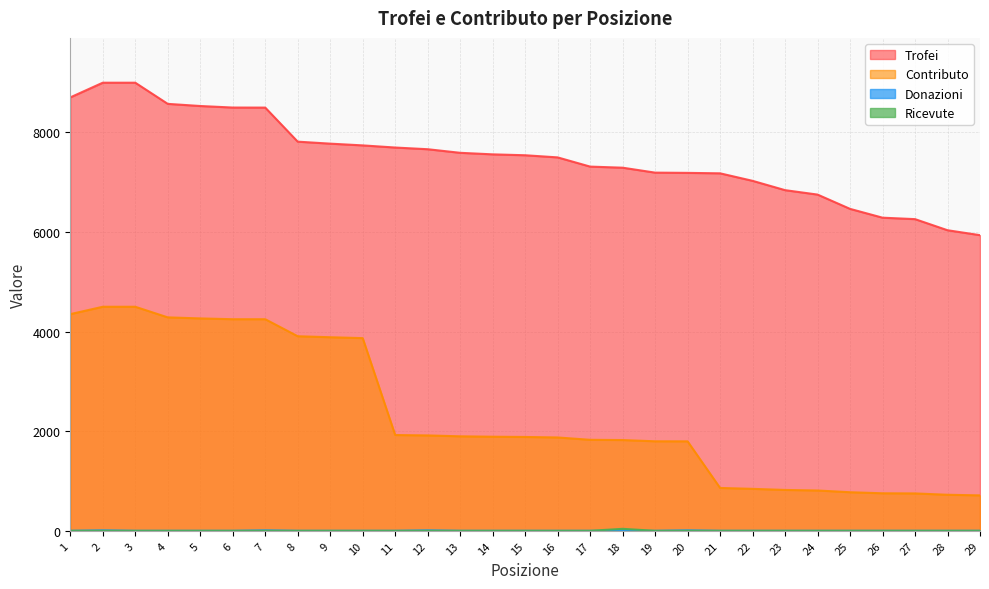

True or false: Ricevute has a value of -24 at 8.

False